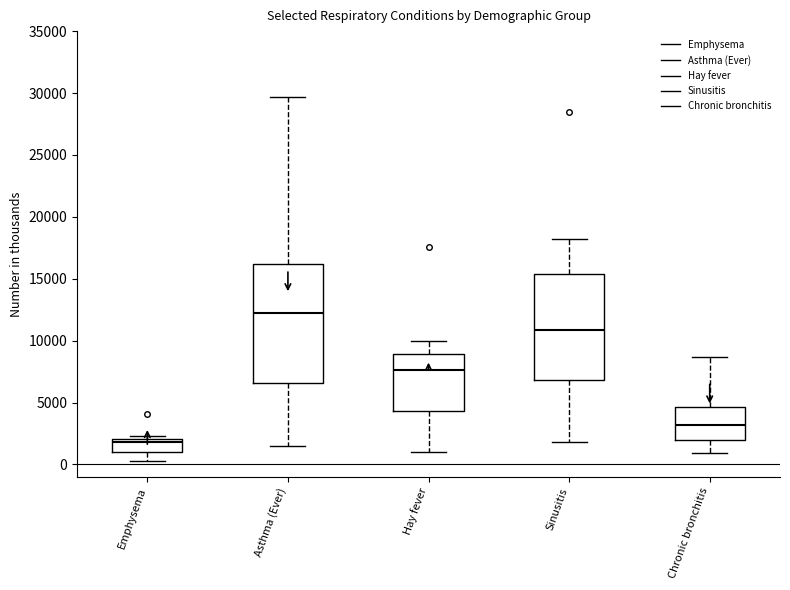

Comparing the boxes themselves (not the whiskers), which one is the tallest?

Asthma (Ever)